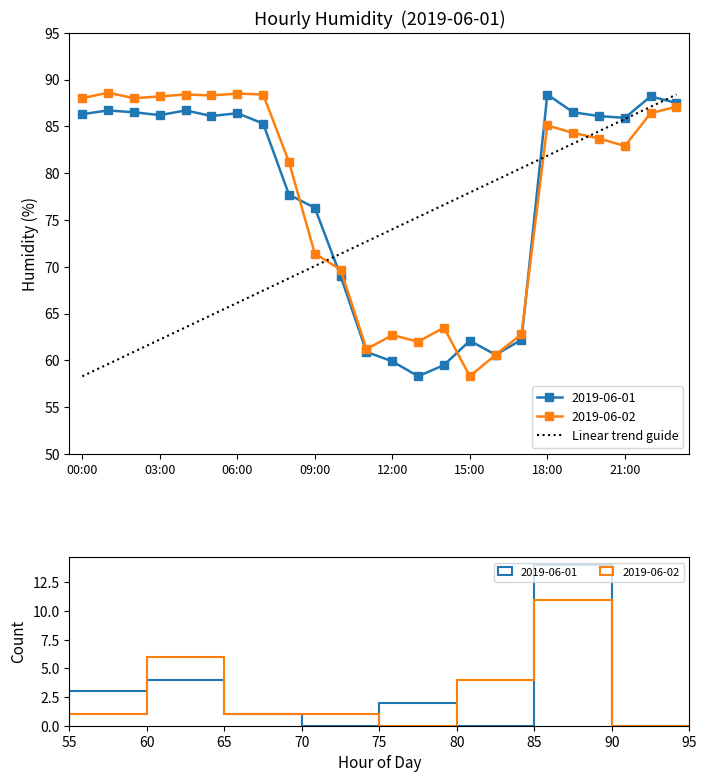

The value at 00:00 is 99.9. True or false?

False